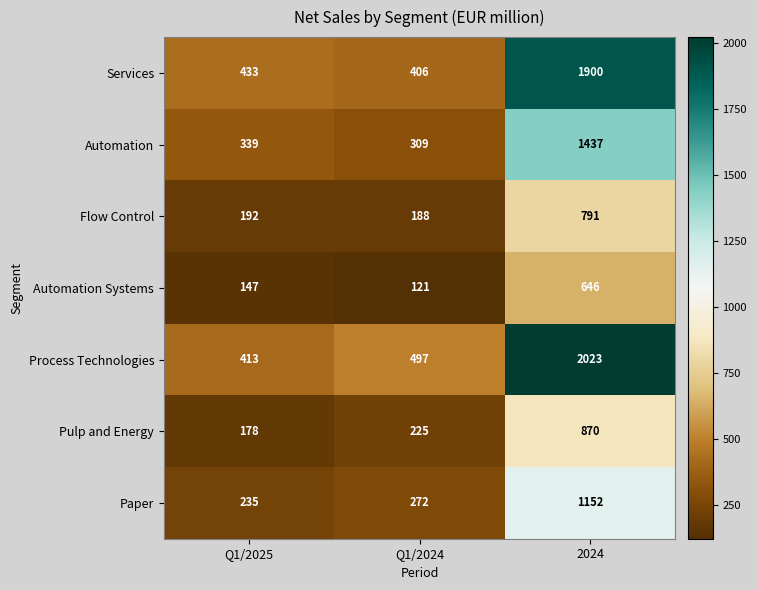

Rank the series at 2024 from highest to lowest value.

Process Technologies, Services, Automation, Paper, Pulp and Energy, Flow Control, Automation Systems